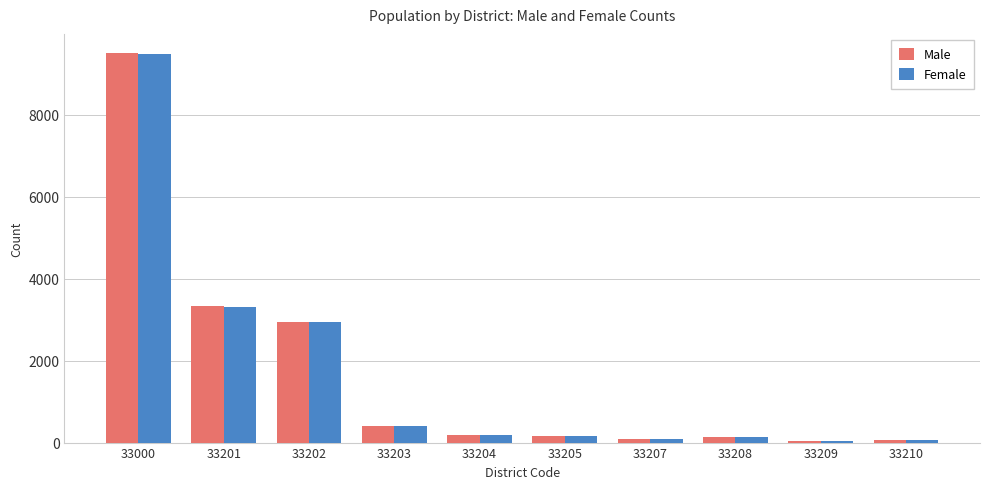

True or false: Female has a value of 58 at 33210.

True